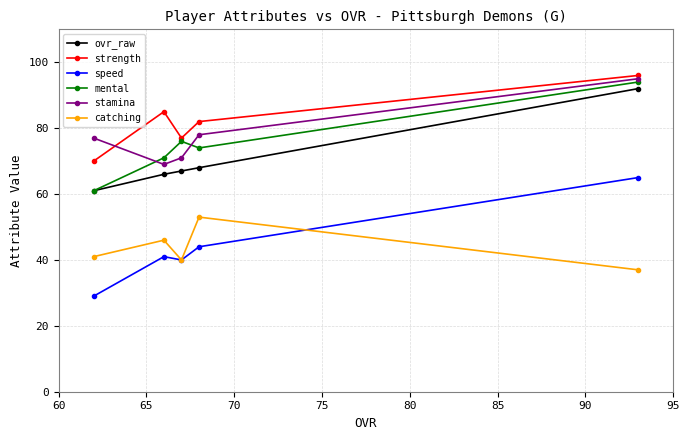

What is the minimum value shown in the chart?

29